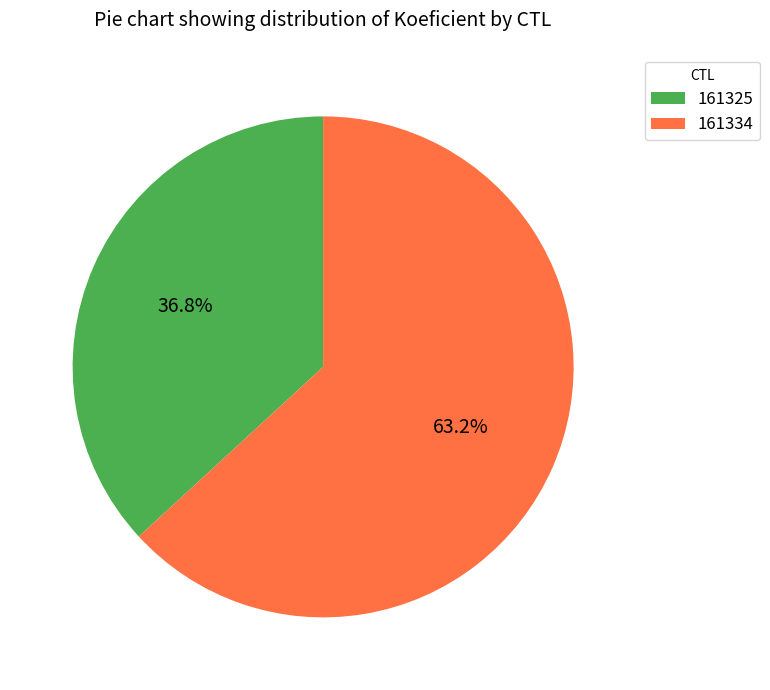

Count the number of slices in the pie.

2